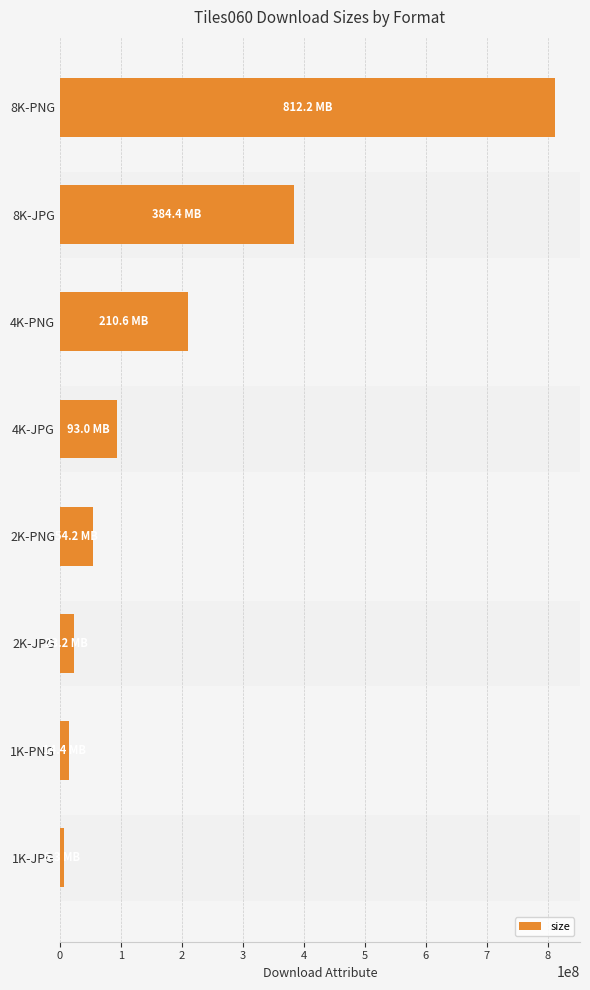

Are the bars grouped side by side (vs. stacked)?

No